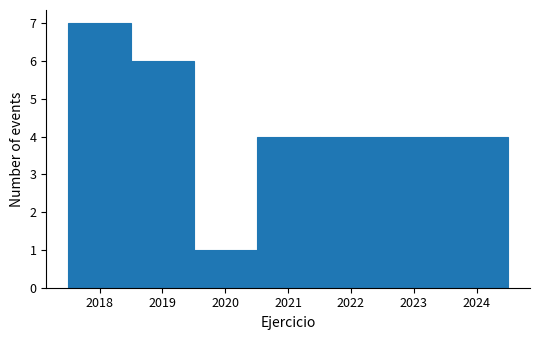

Reading left to right, transcribe this chart: for each bar, give the range it covers on the x-axis and its height. The values are not printed on the chart, so give them approximately, as read against the axis.

2017.5 to 2018.5: 7
2018.5 to 2019.5: 6
2019.5 to 2020.5: 1
2020.5 to 2021.5: 4
2021.5 to 2022.5: 4
2022.5 to 2023.5: 4
2023.5 to 2024.5: 4